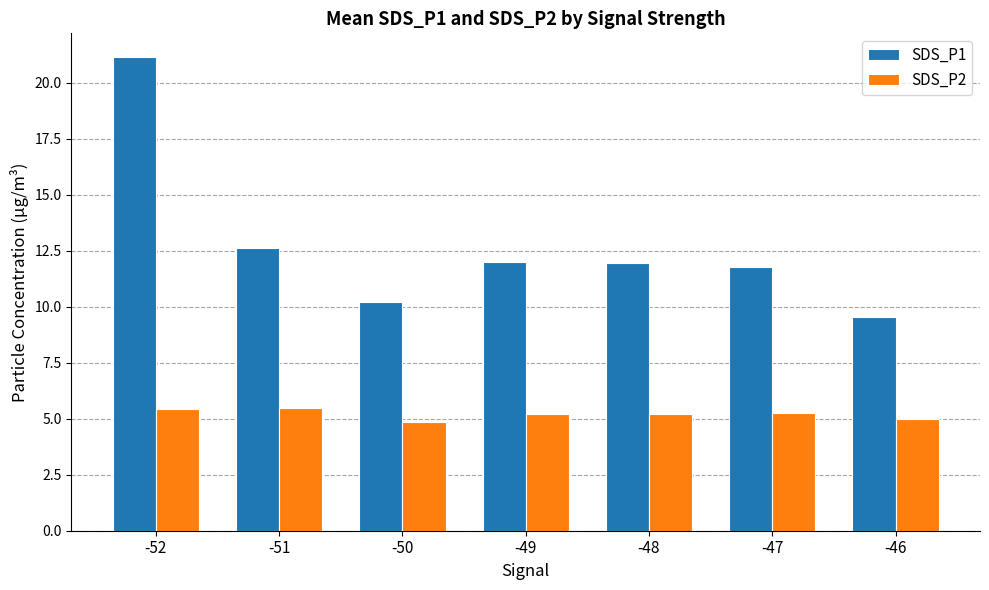

At -48, list the series in order from smallest to largest.

SDS_P2, SDS_P1